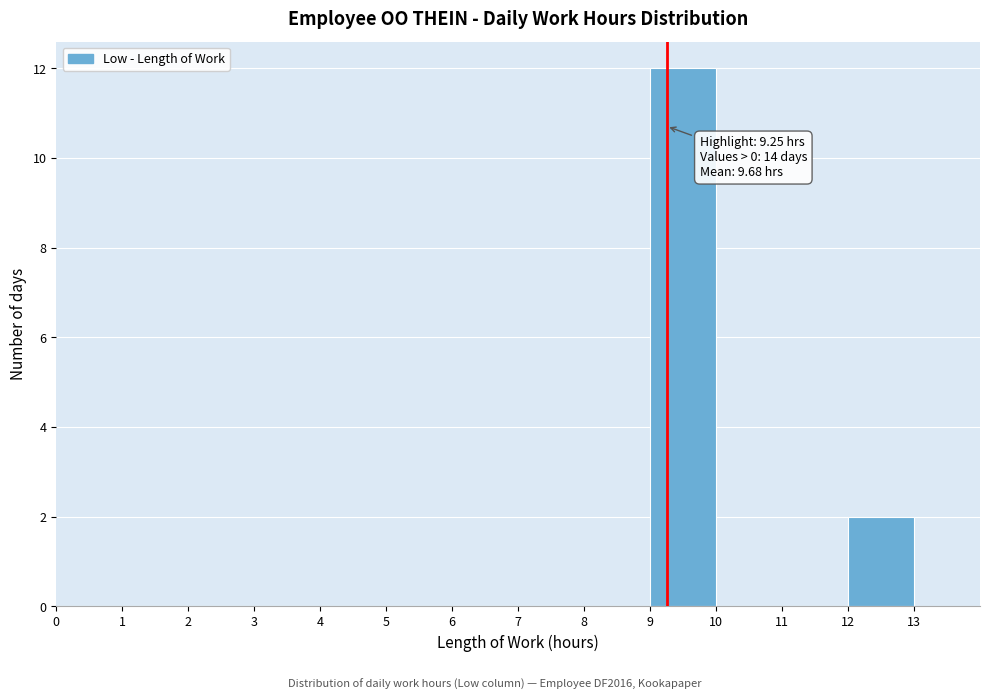

Which range on the x-axis has the tallest bar?

9 to 10